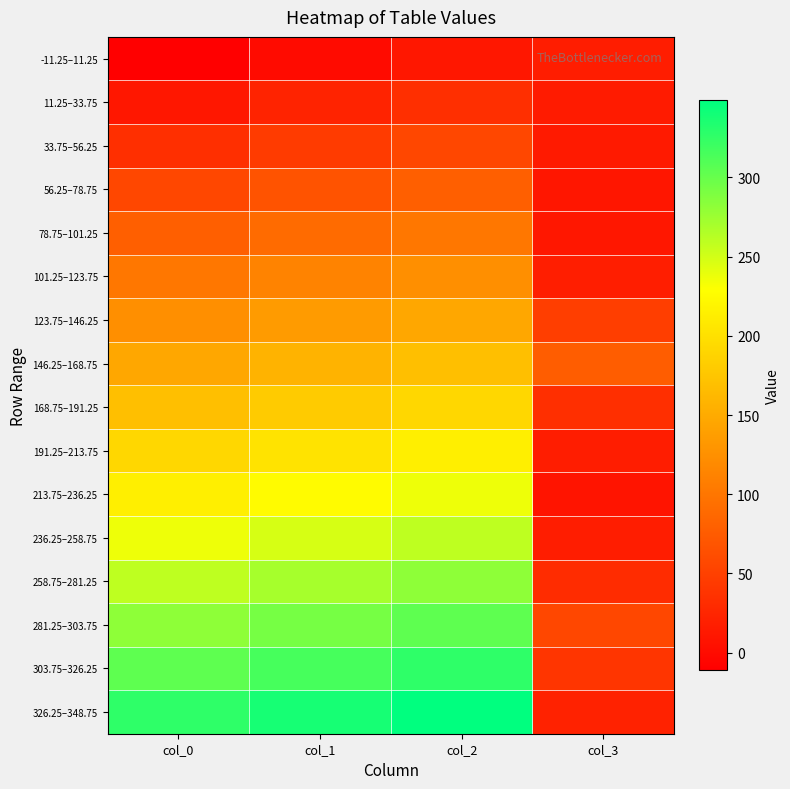

Rank the series by their maximum value, from lowest to highest.

-11.25–11.25, 11.25–33.75, 33.75–56.25, 56.25–78.75, 78.75–101.25, 101.25–123.75, 123.75–146.25, 146.25–168.75, 168.75–191.25, 191.25–213.75, 213.75–236.25, 236.25–258.75, 258.75–281.25, 281.25–303.75, 303.75–326.25, 326.25–348.75